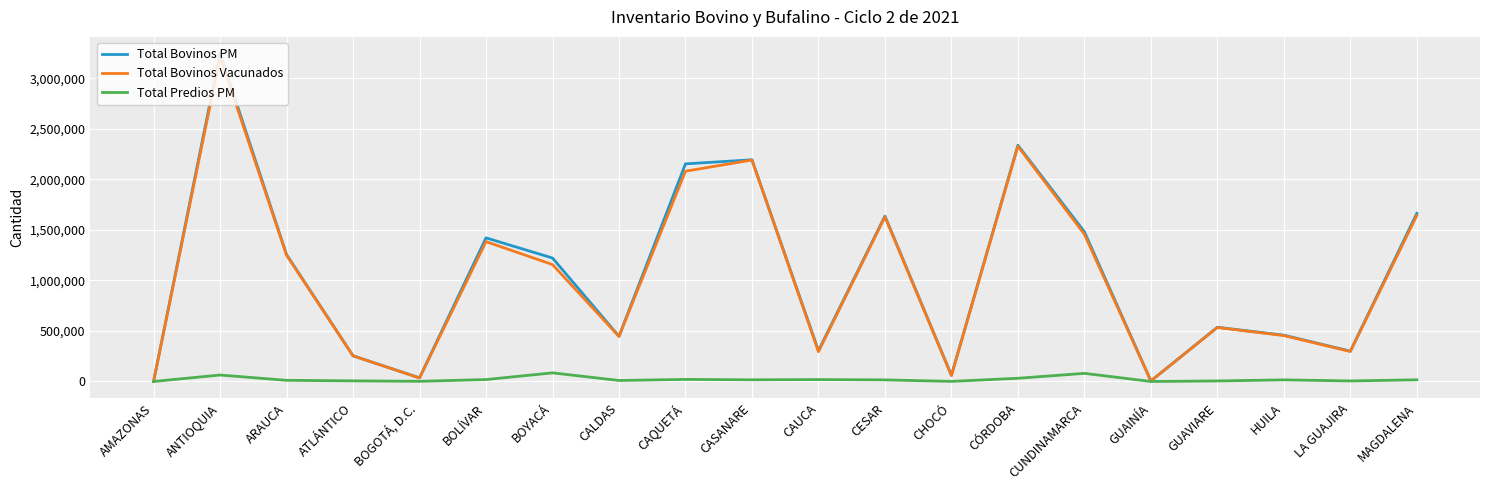

At which category is the sum across all series the highest?

ANTIOQUIA